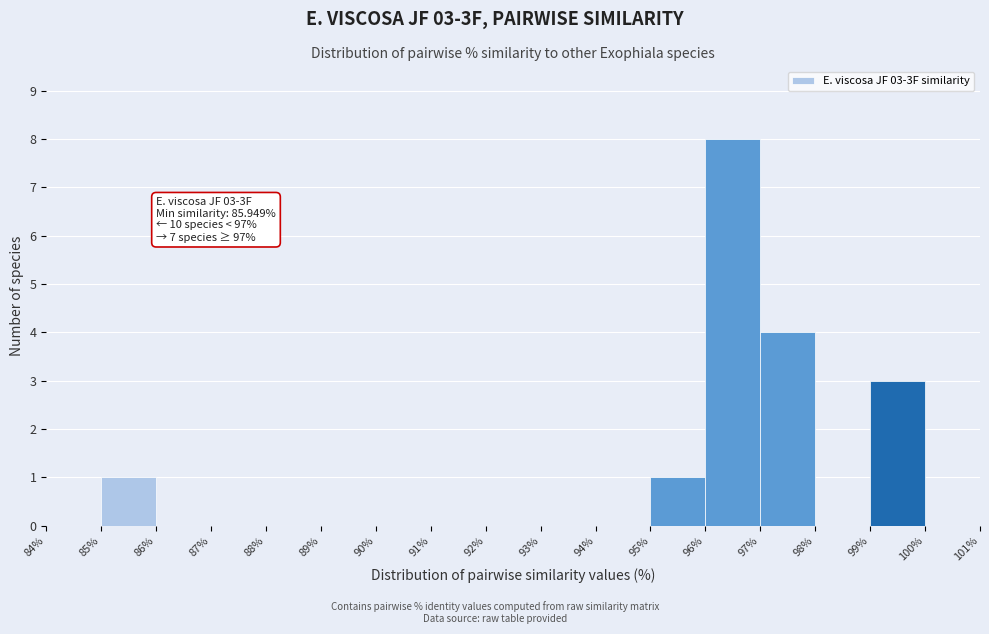

Which range on the x-axis has the tallest bar?

96% to 97%